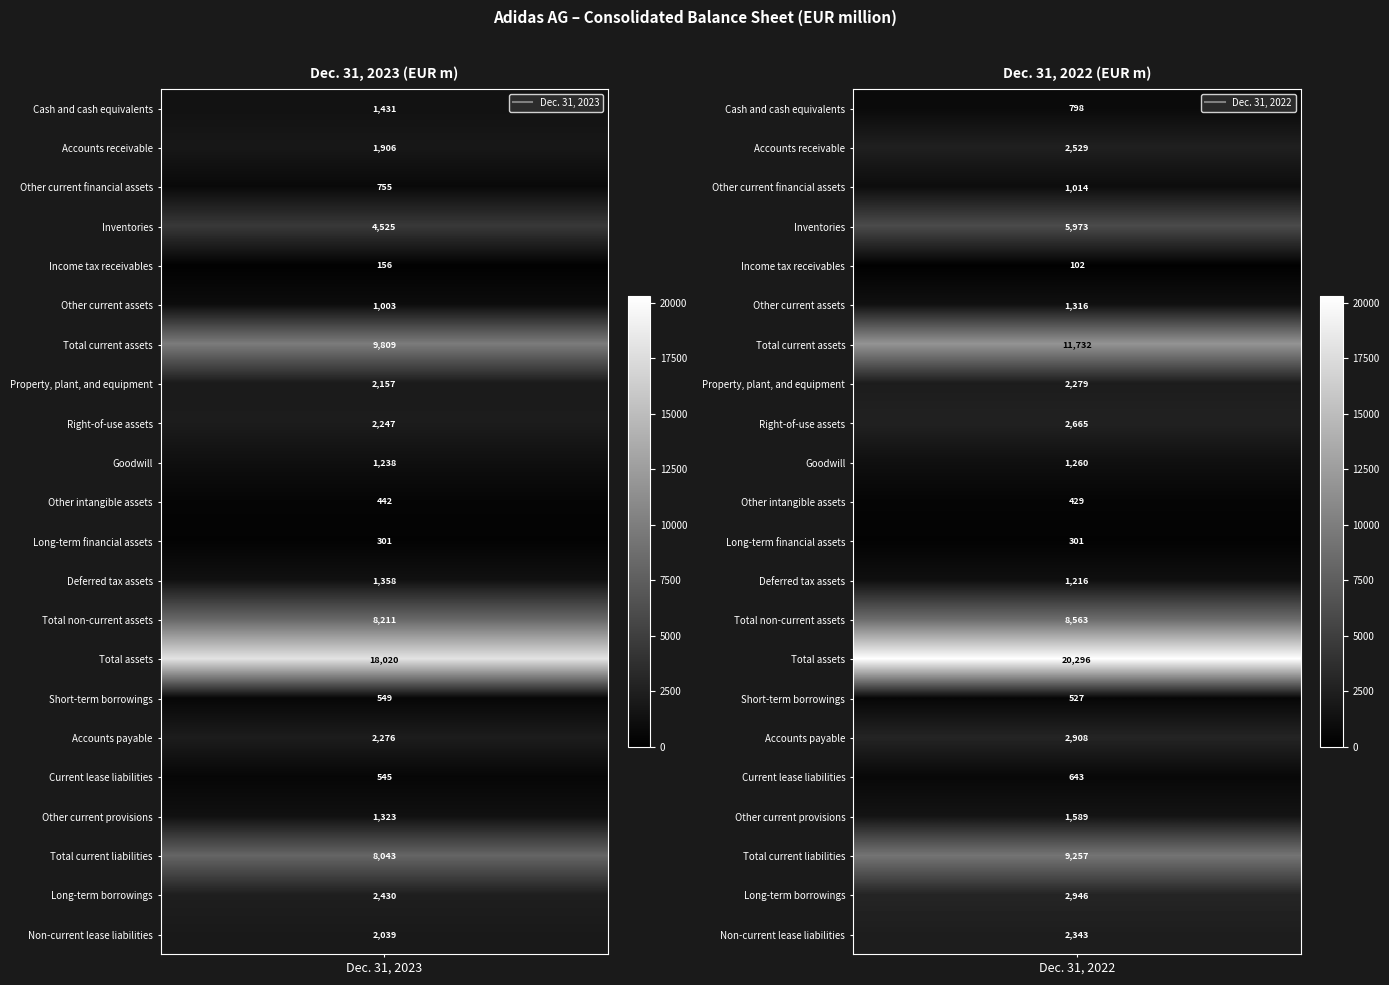

Which series changed the most between 0 and 1?

Total assets